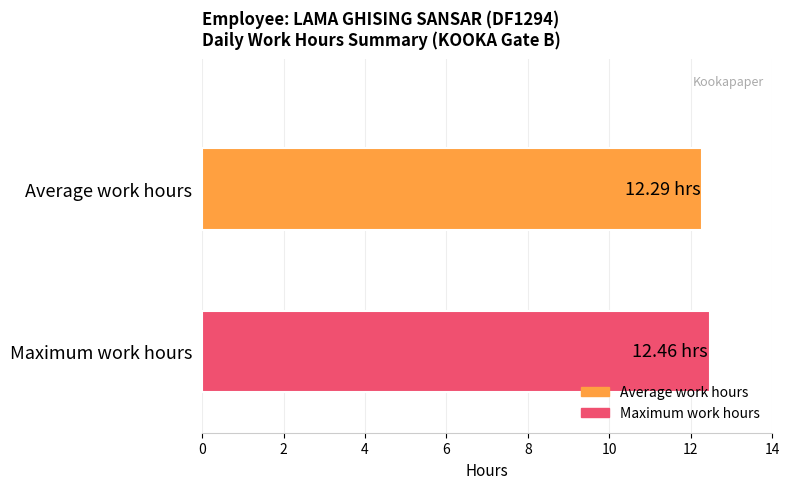

What is the minimum value shown in the chart?

12.3